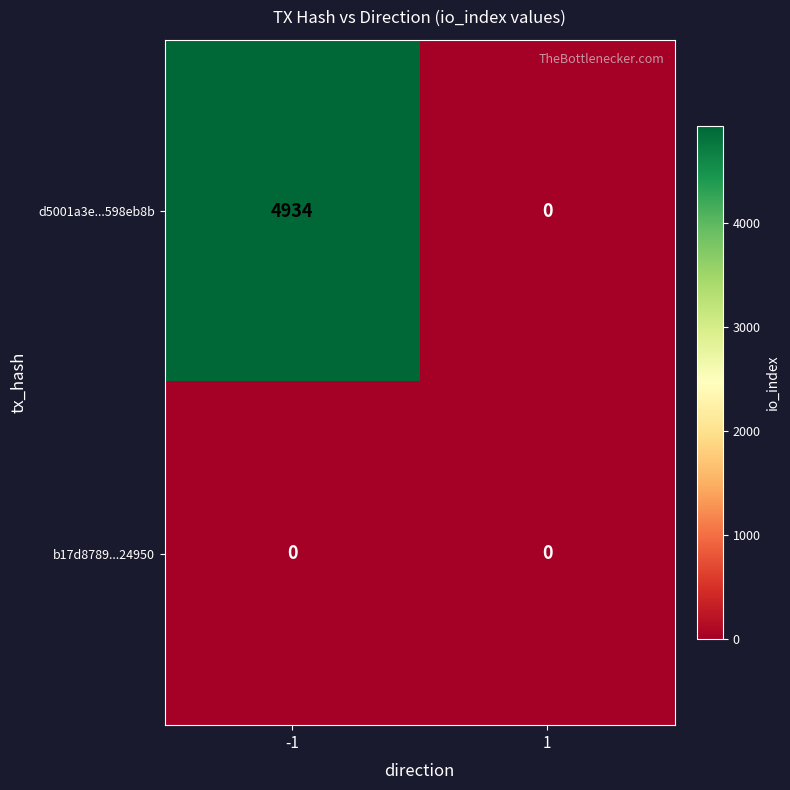

True or false: d5001a3e...598eb8b has a value of -2427 at 1.

False